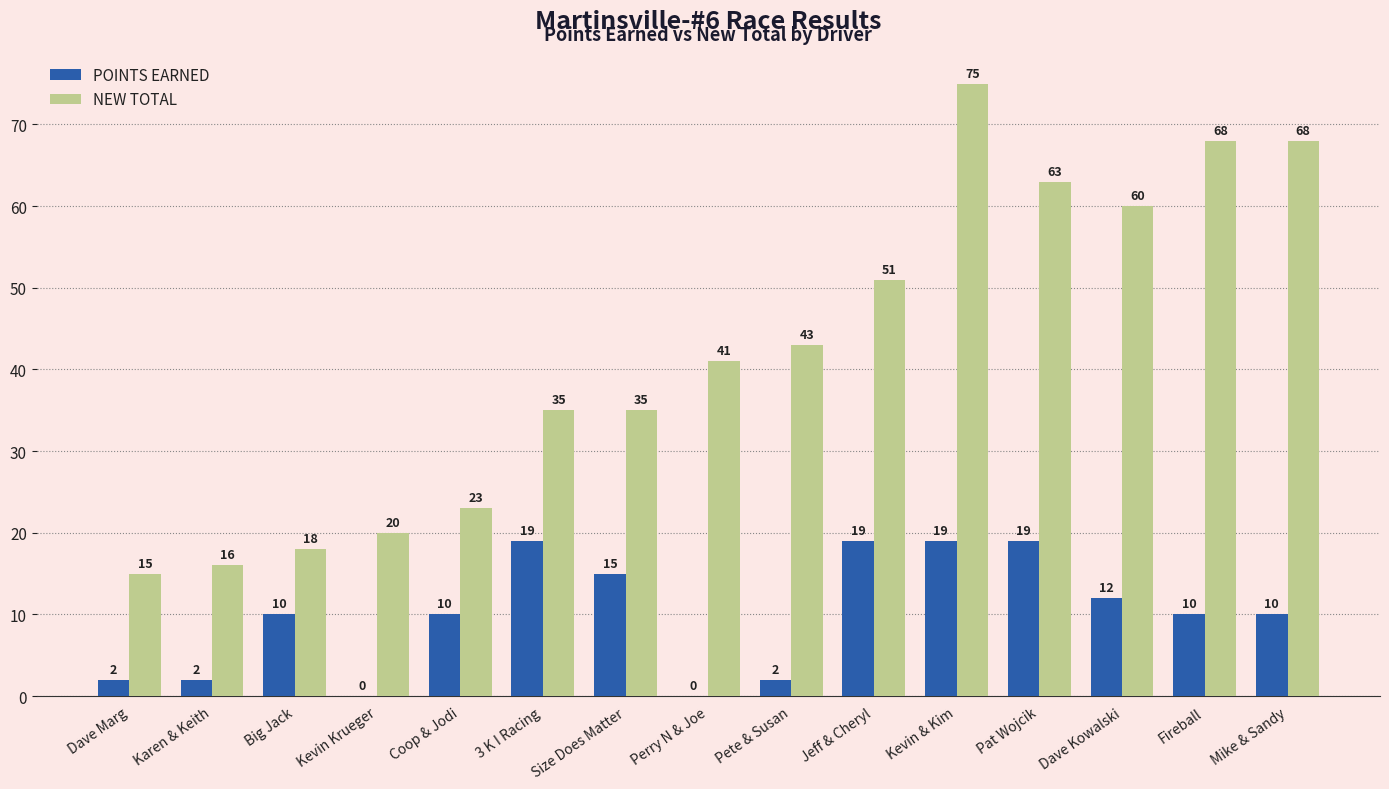

What is the greatest value displayed?

75